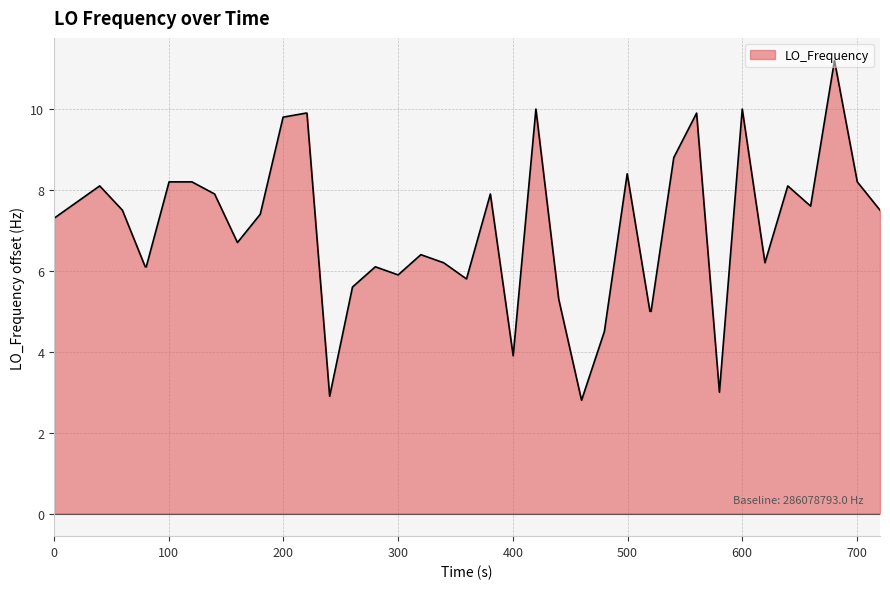

What is the difference between the maximum and minimum values?

8.4